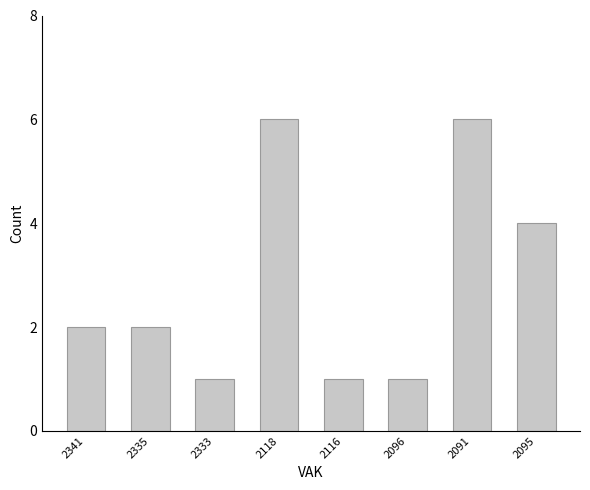

What position from the right is 2095?

1